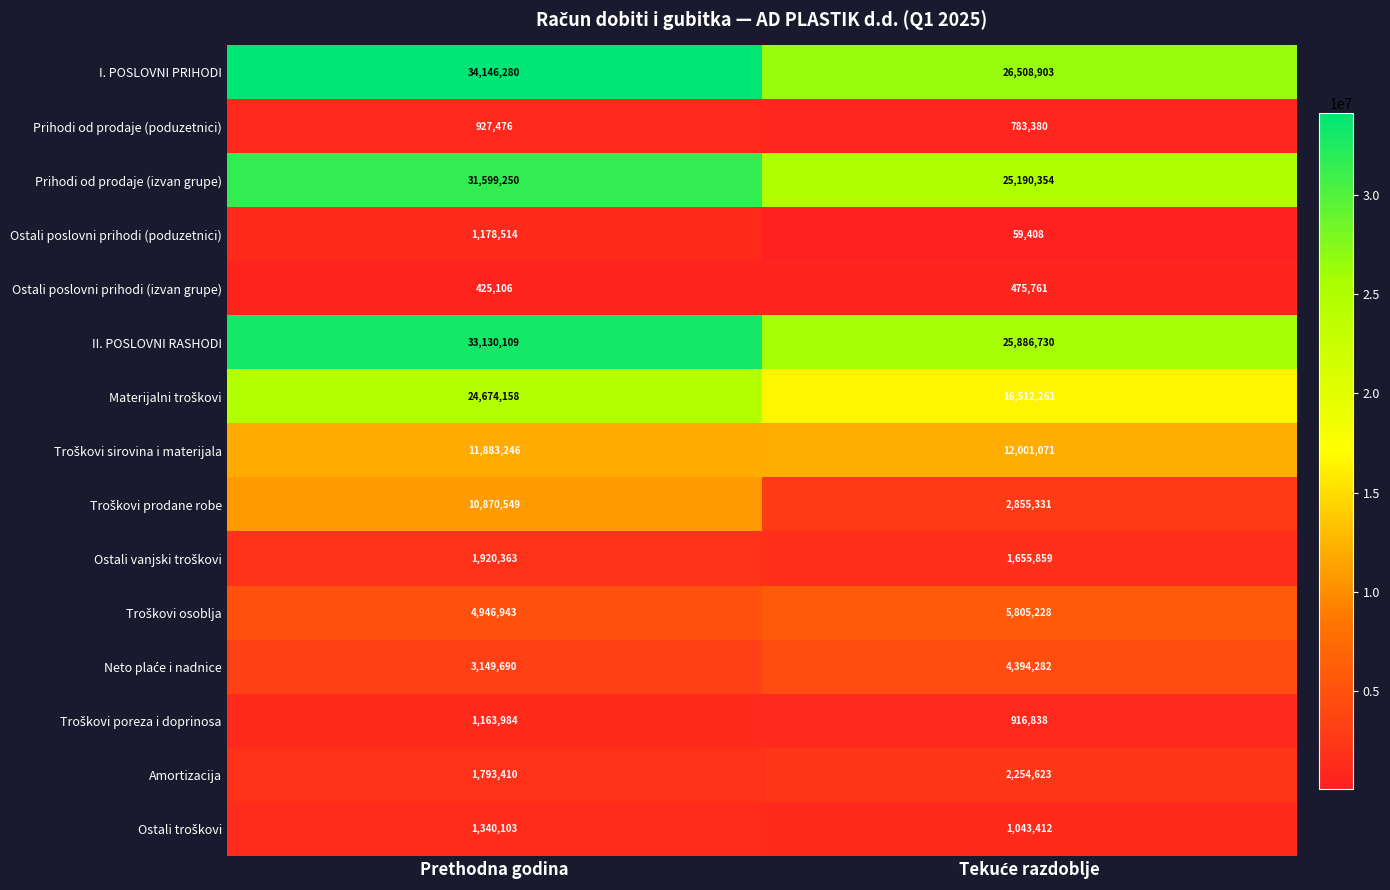

Which series has the largest total across all categories?

I. POSLOVNI PRIHODI